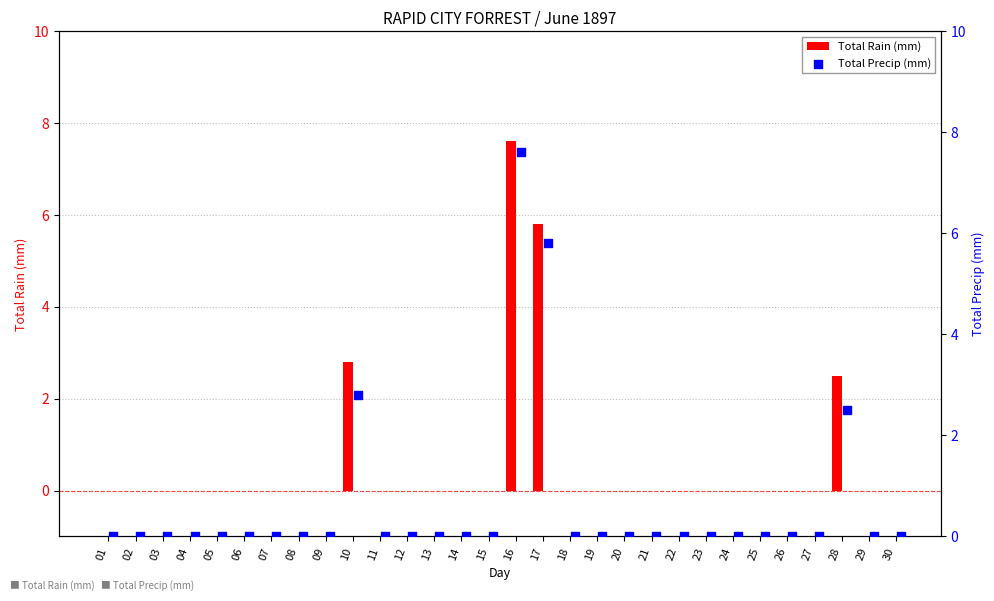

Which series has the largest Y range (max minus min)?

Total Rain (mm)